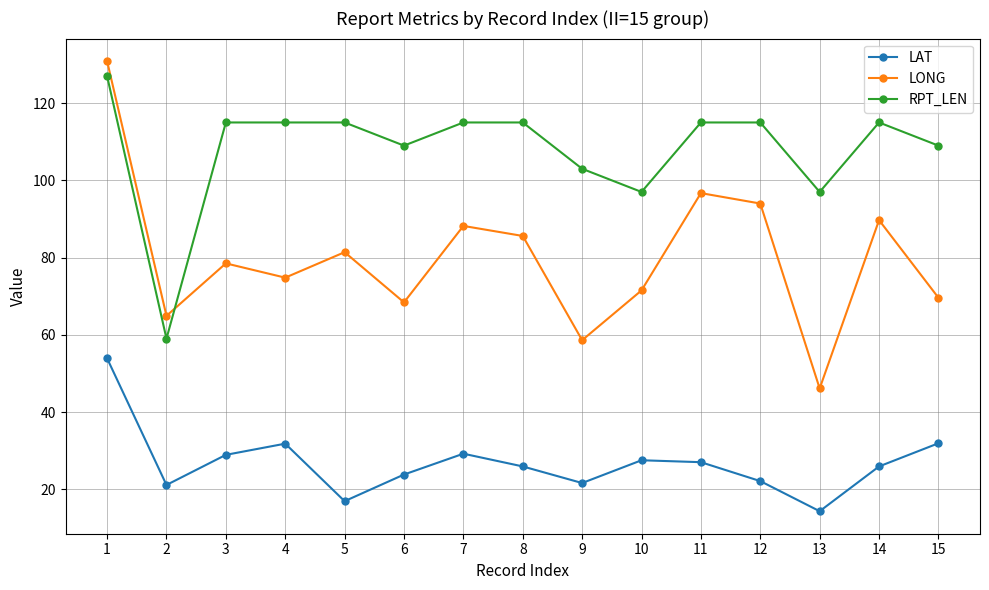

After their last crossing, which series has the higher values: LONG or RPT_LEN?

RPT_LEN